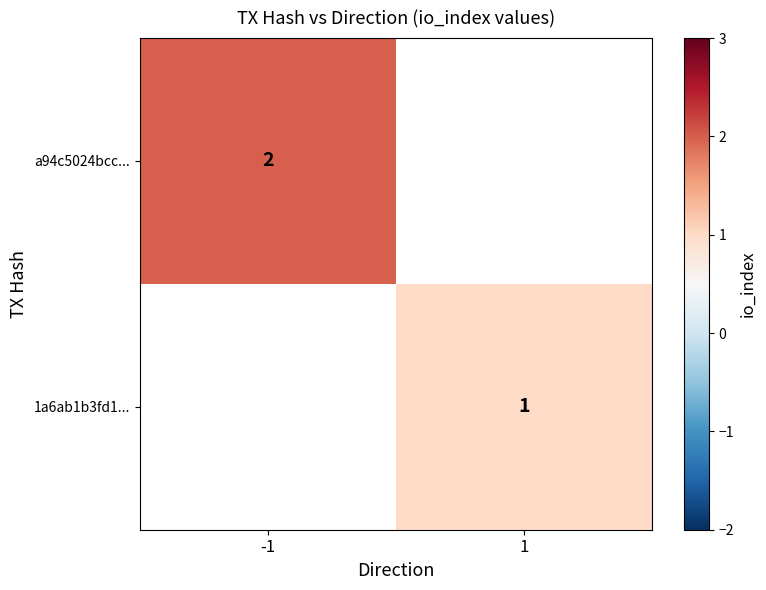

Is the value of 1a6ab1b3fd1... at 1 greater than the value of a94c5024bcc... at -1?

No